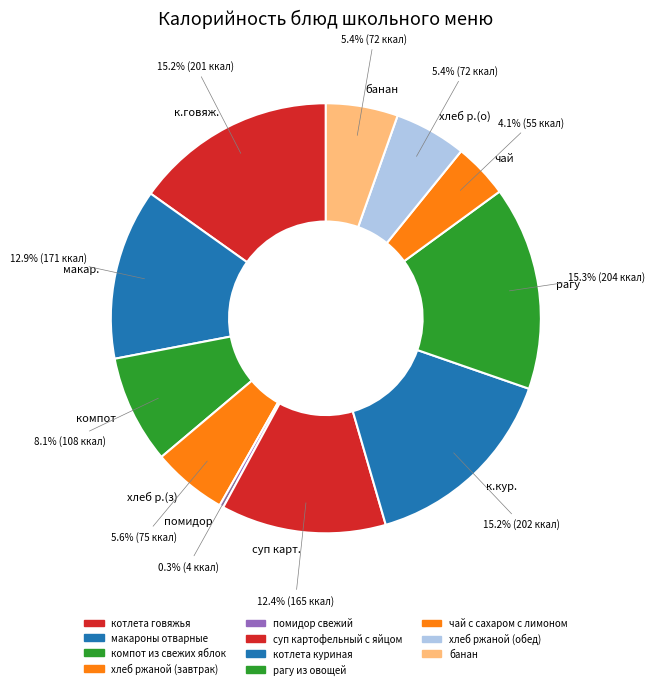

Which slice is the smallest?

помидор